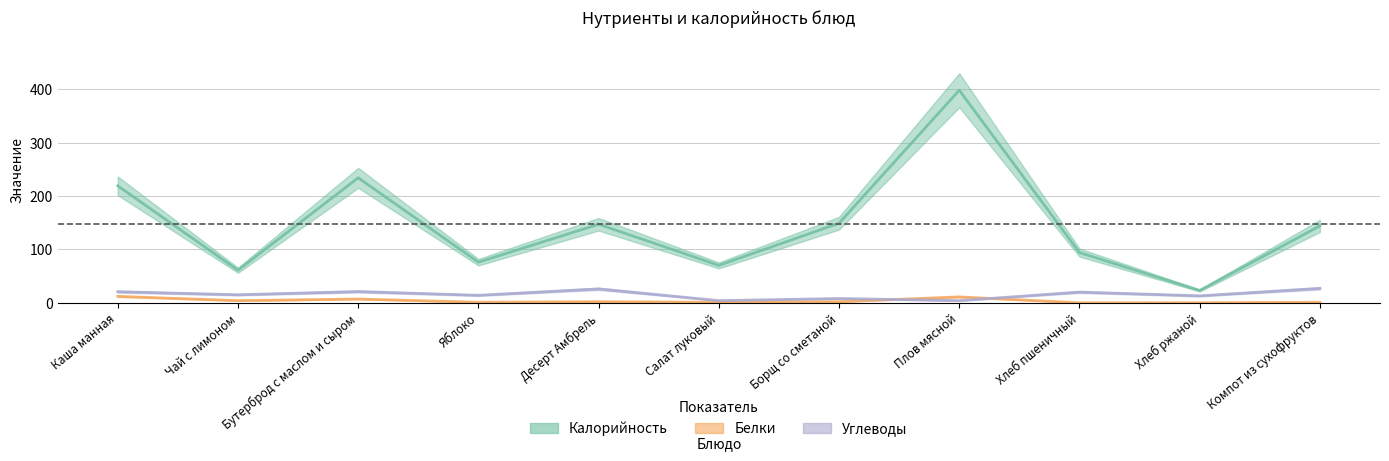

True or false: Калорийность and Белки cross at least once.

False